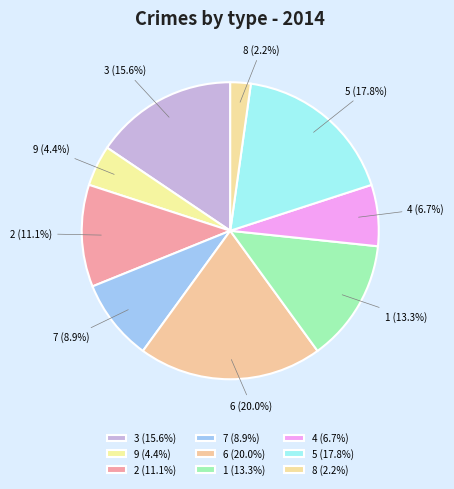

What percentage is NOT represented by 8?

97.8%